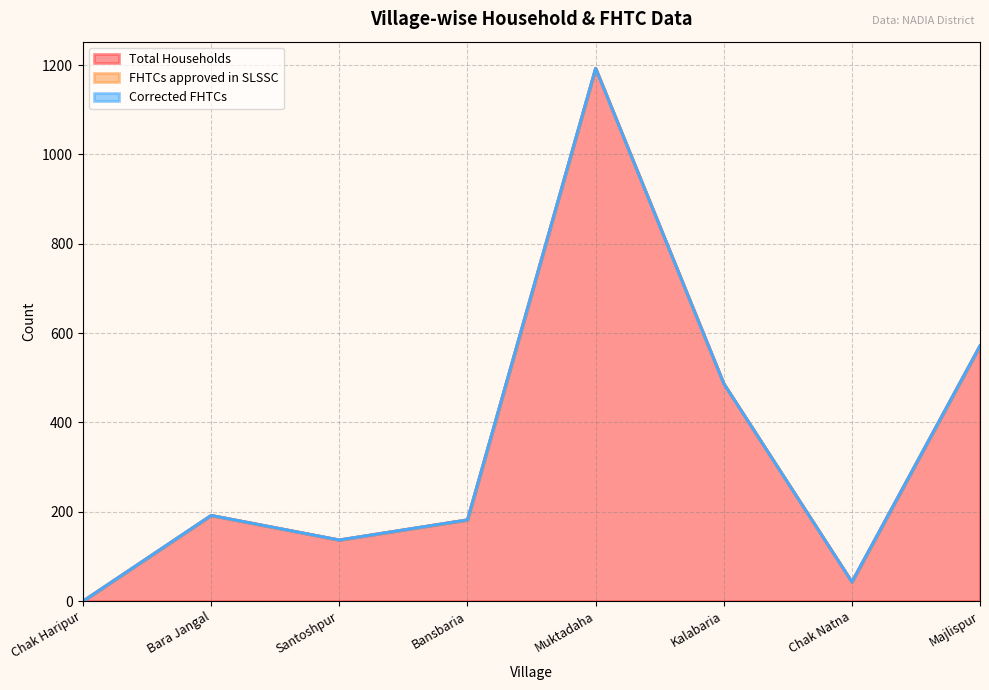

How many values in Total Households are above zero?

7